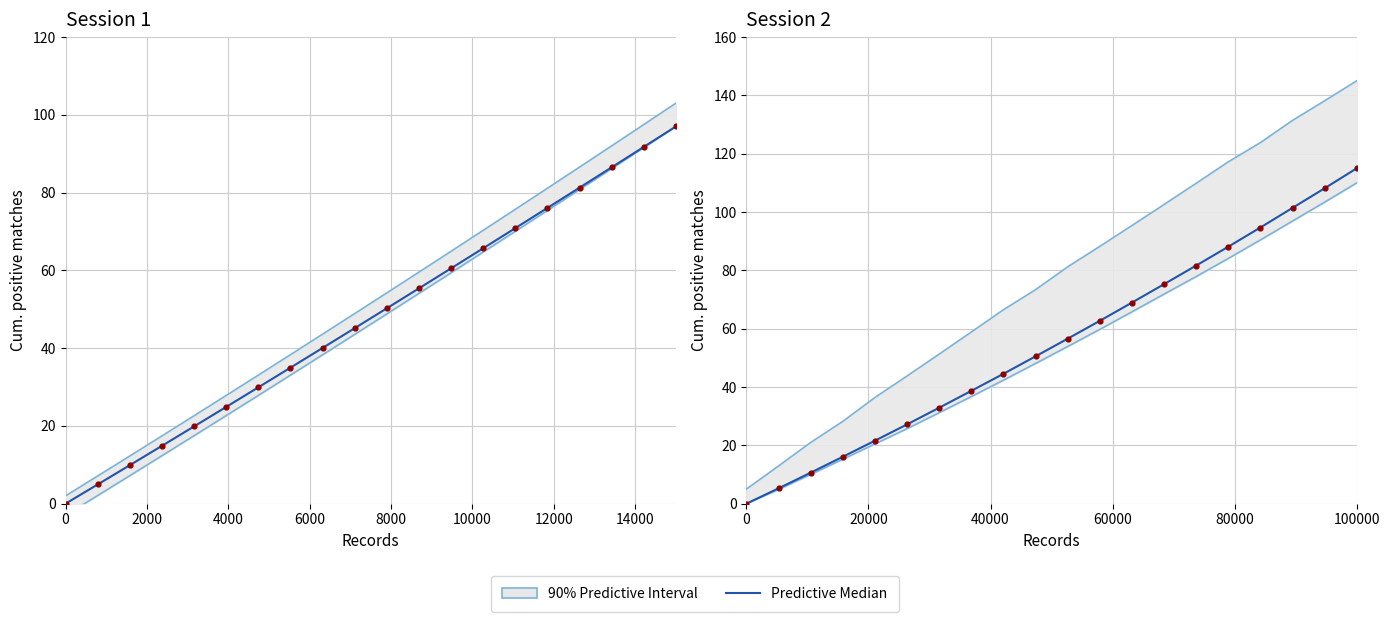

Approximately how many times larger is the value at 12000 compared to 10000?

1.2